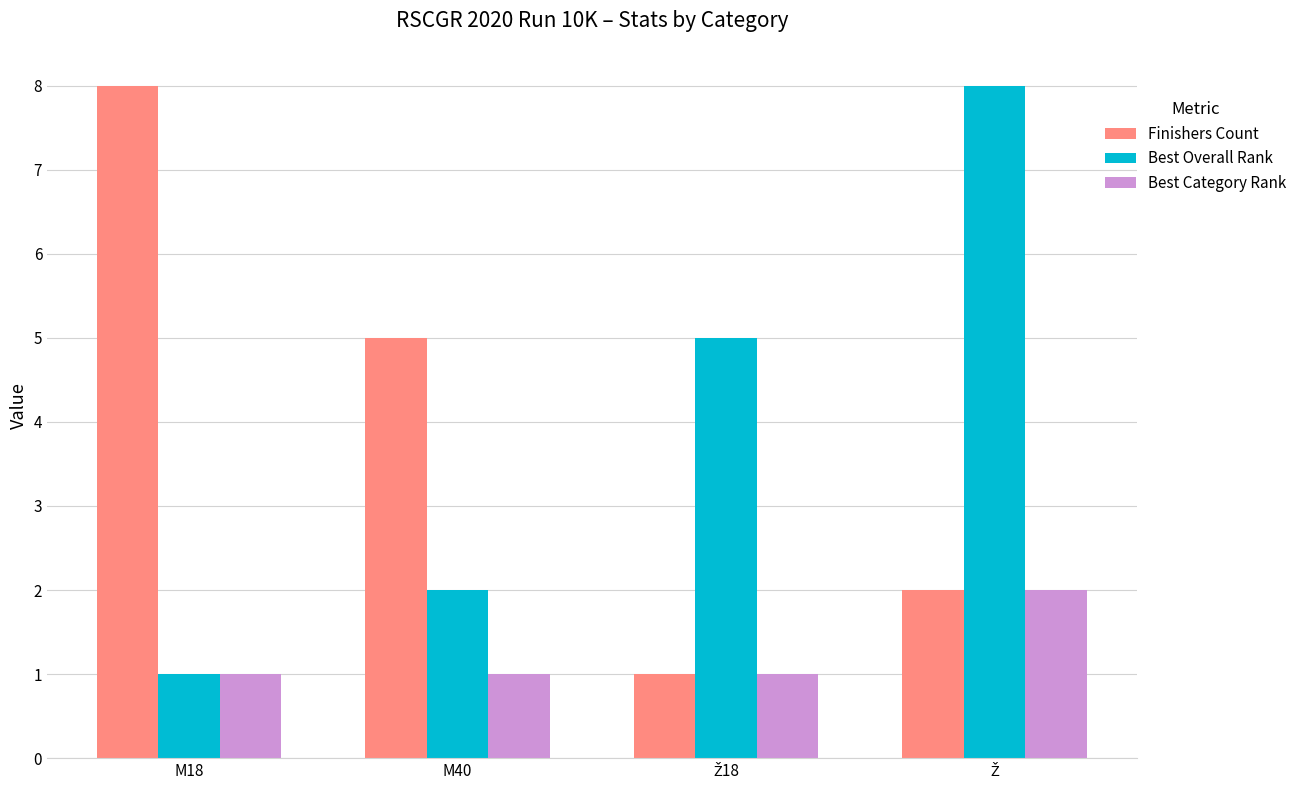

What is the spread (max minus min) of values at M40?

4